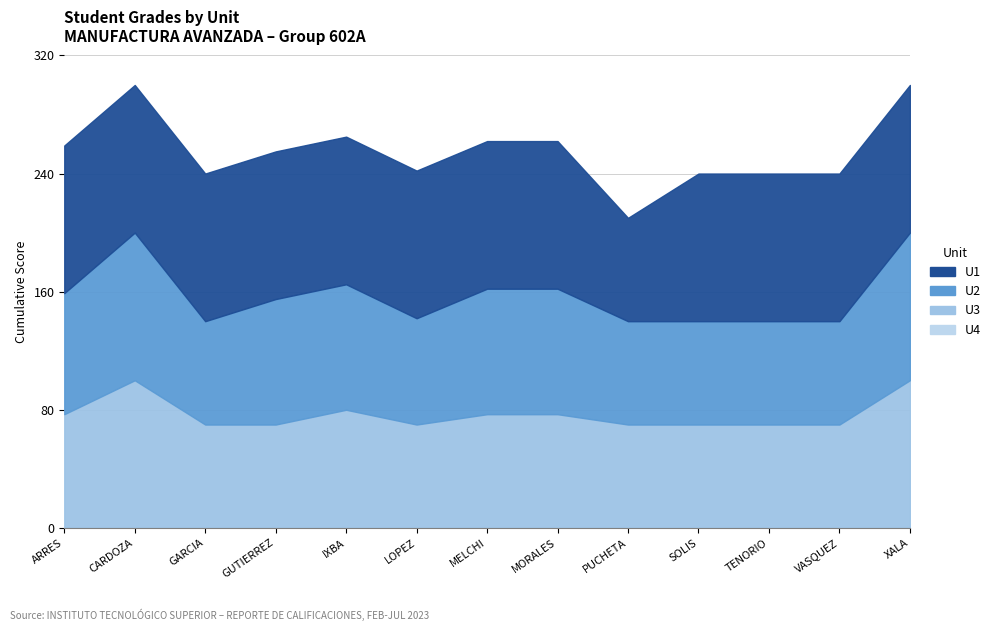

Reading left to right, extract all data points from this chart.

U1: ARRES=100	CARDOZA=100	GARCIA=100	GUTIERREZ=100	IXBA=100	LOPEZ=100	MELCHI=100	MORALES=100	PUCHETA=70	SOLIS=100	TENORIO=100	VASQUEZ=100	XALA=100
U2: ARRES=82	CARDOZA=100	GARCIA=70	GUTIERREZ=85	IXBA=85	LOPEZ=72	MELCHI=85	MORALES=85	PUCHETA=70	SOLIS=70	TENORIO=70	VASQUEZ=70	XALA=100
U3: ARRES=77	CARDOZA=100	GARCIA=70	GUTIERREZ=70	IXBA=80	LOPEZ=70	MELCHI=77	MORALES=77	PUCHETA=70	SOLIS=70	TENORIO=70	VASQUEZ=70	XALA=100
U4: ARRES=0	CARDOZA=0	GARCIA=0	GUTIERREZ=0	IXBA=0	LOPEZ=0	MELCHI=0	MORALES=0	PUCHETA=0	SOLIS=0	TENORIO=0	VASQUEZ=0	XALA=0